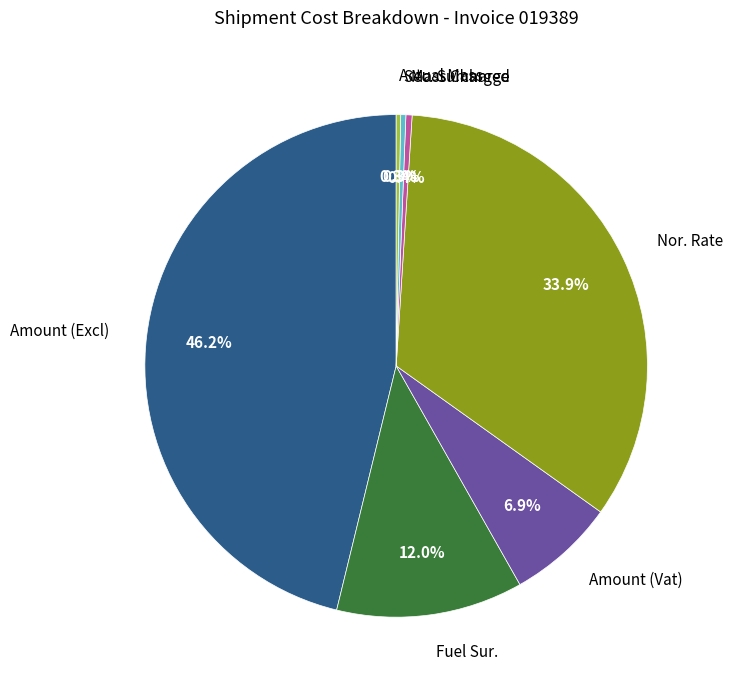

To the nearest percent, what is the average slice percentage?

14%